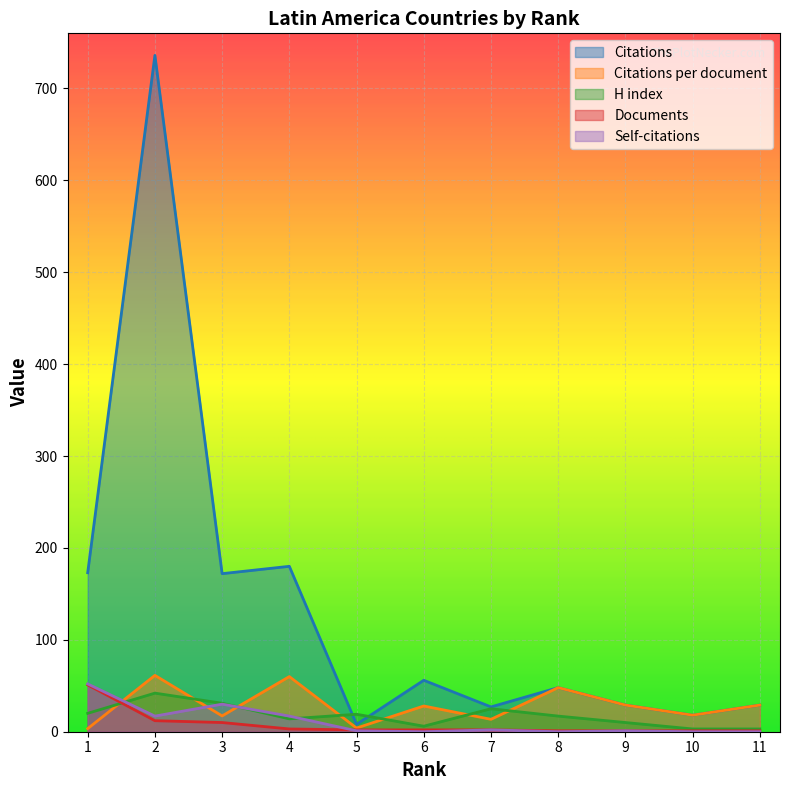

Which series has the widest spread of values?

Citations